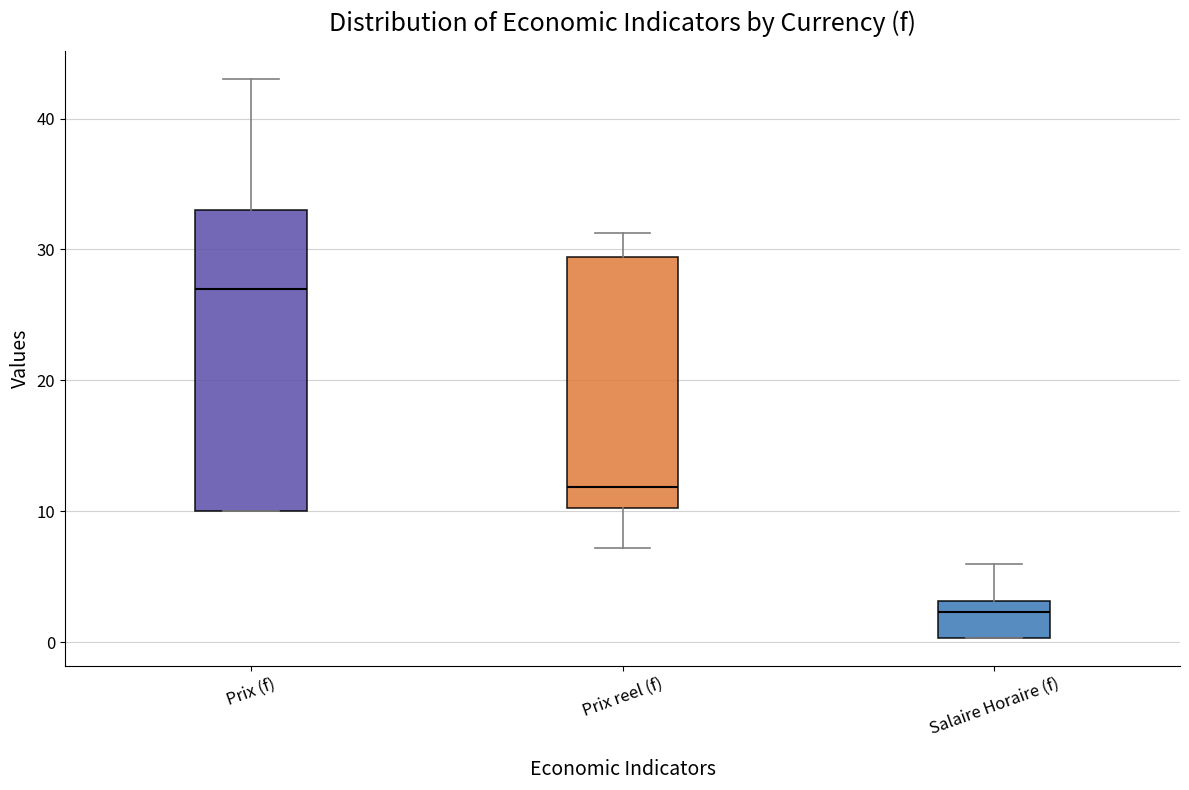

Which box's median line is the highest?

Prix (f)